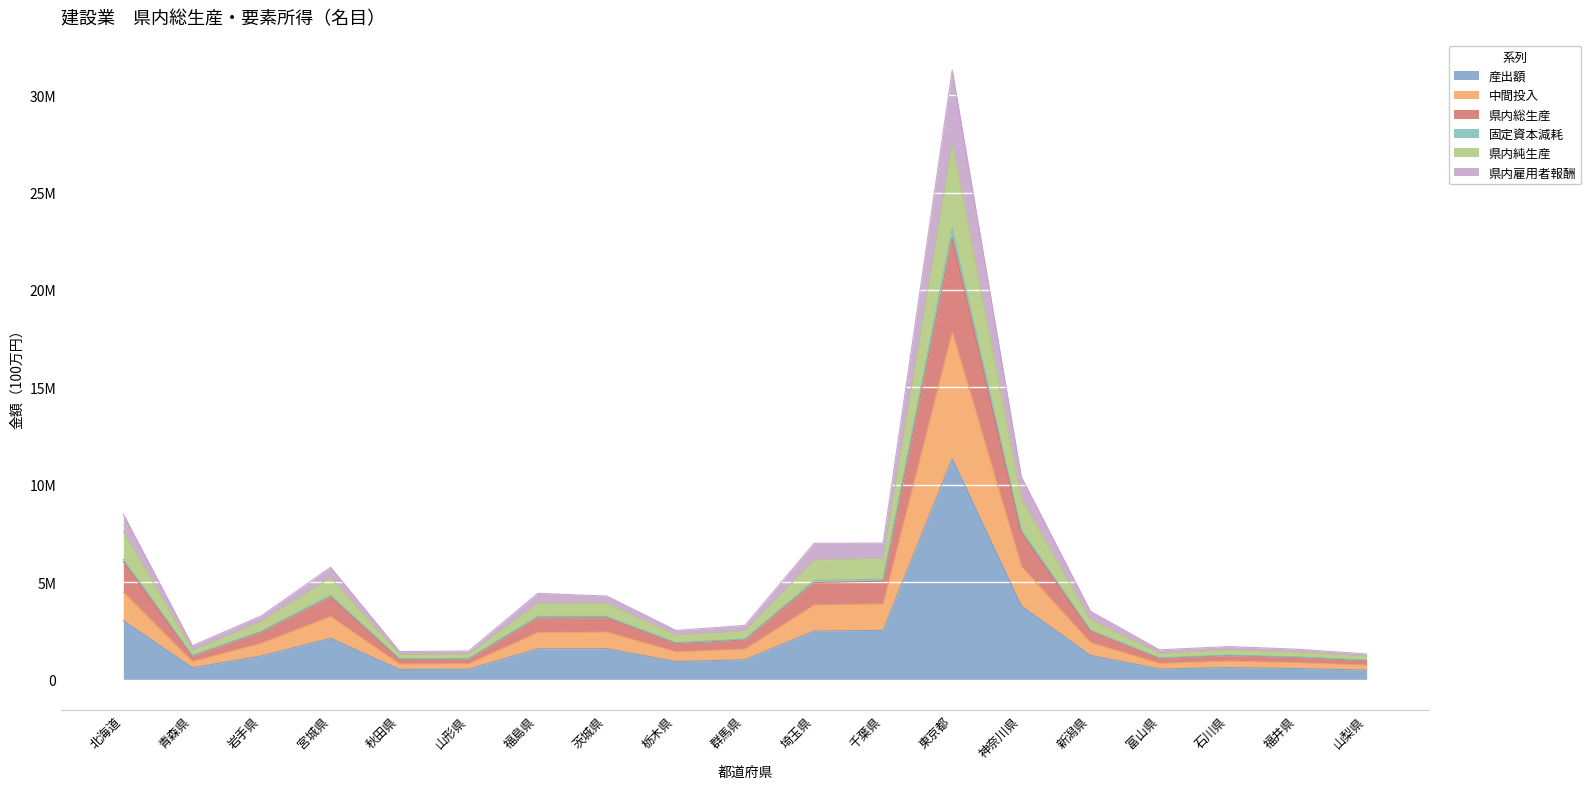

What is the minimum value shown in the chart?

485852